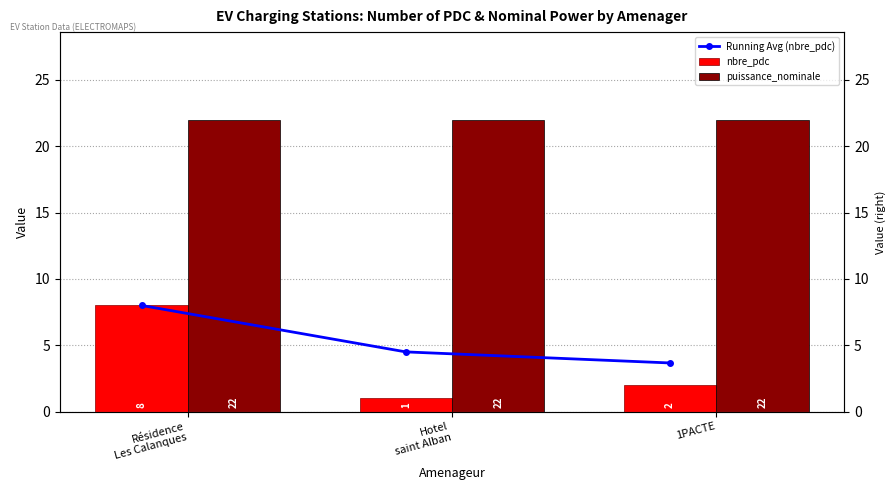

Is the value of puissance_nominale at 1PACTE greater than the value of Running Avg (nbre_pdc) at 1PACTE?

Yes